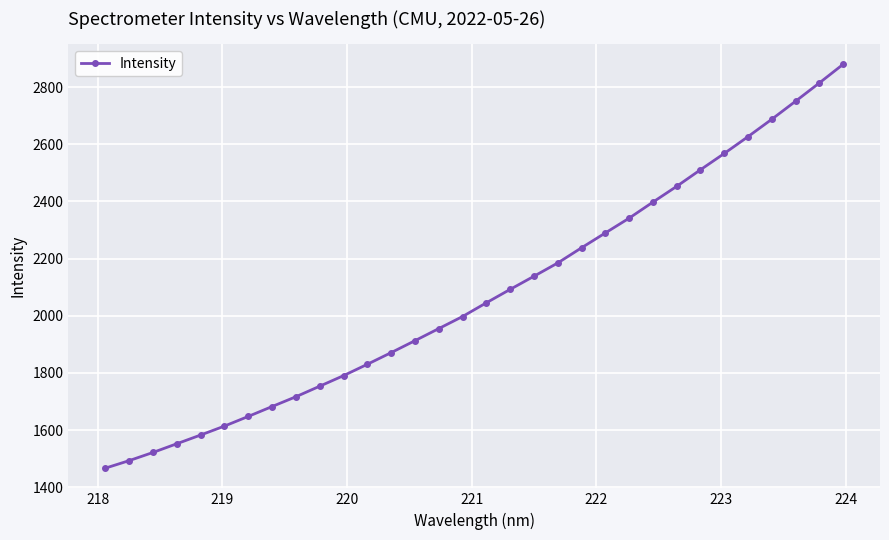

What is the minimum value shown in the chart?

1467.0